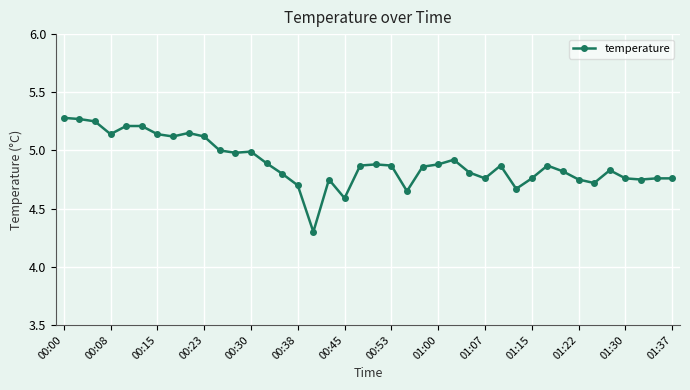

What is the smallest value displayed?

4.3